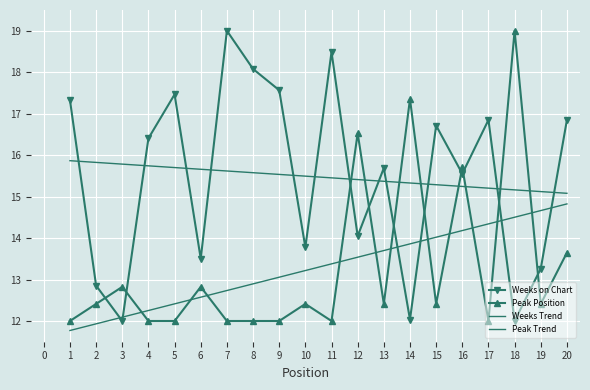

How many data points in Weeks on Chart are less than 16?

10